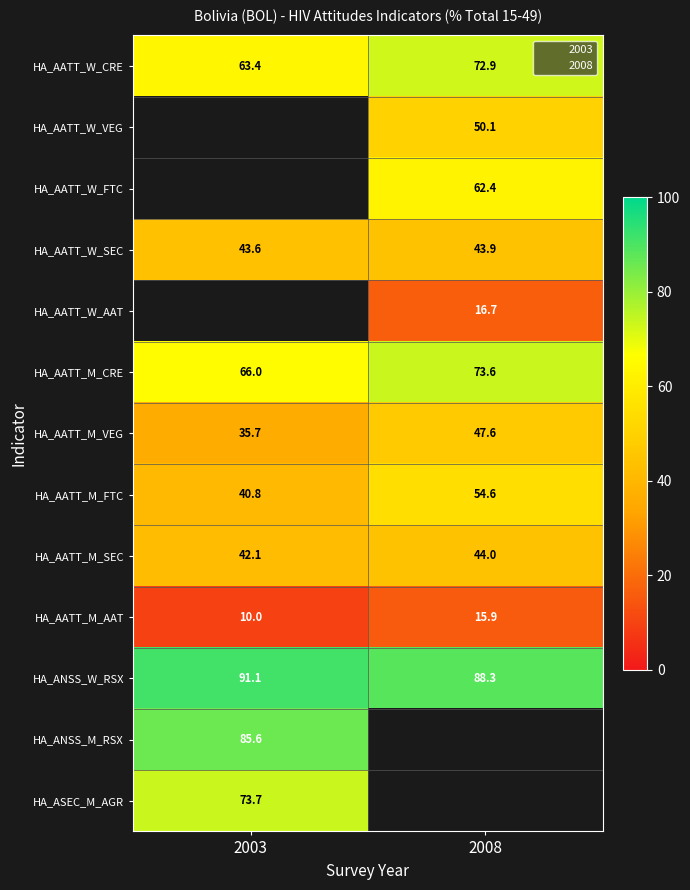

What is the greatest value displayed?

91.1